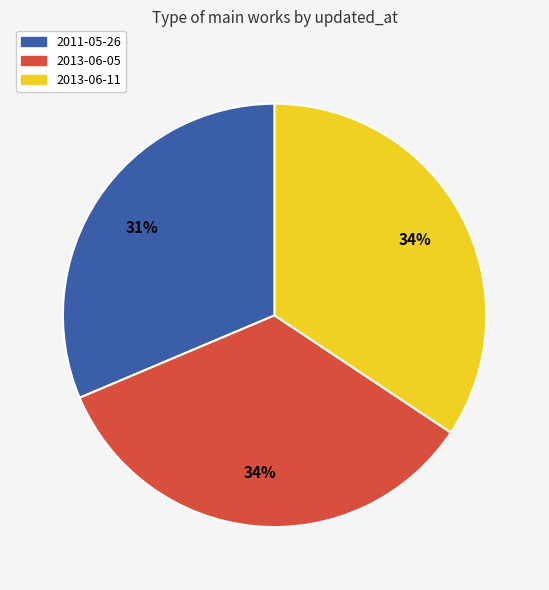

Which category has the smallest portion of the pie?

2011-05-26